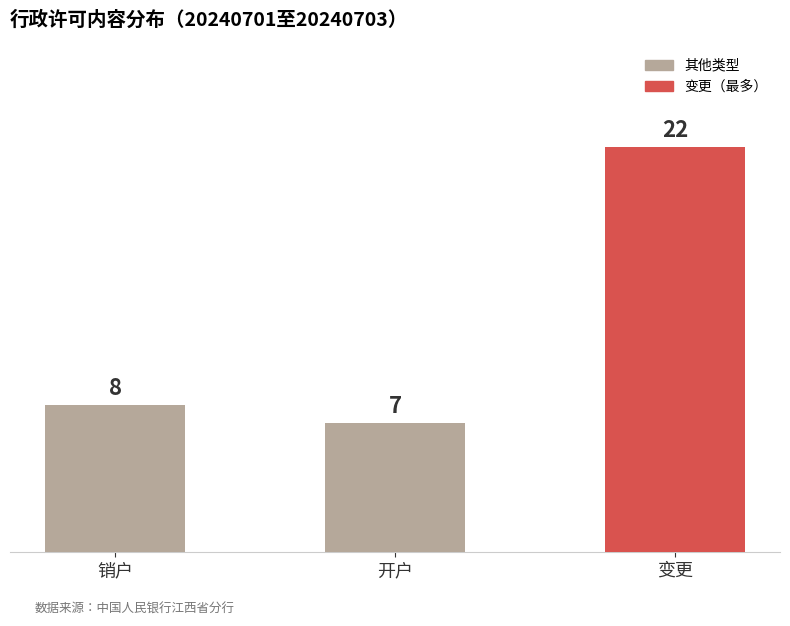

What is the average value?

12